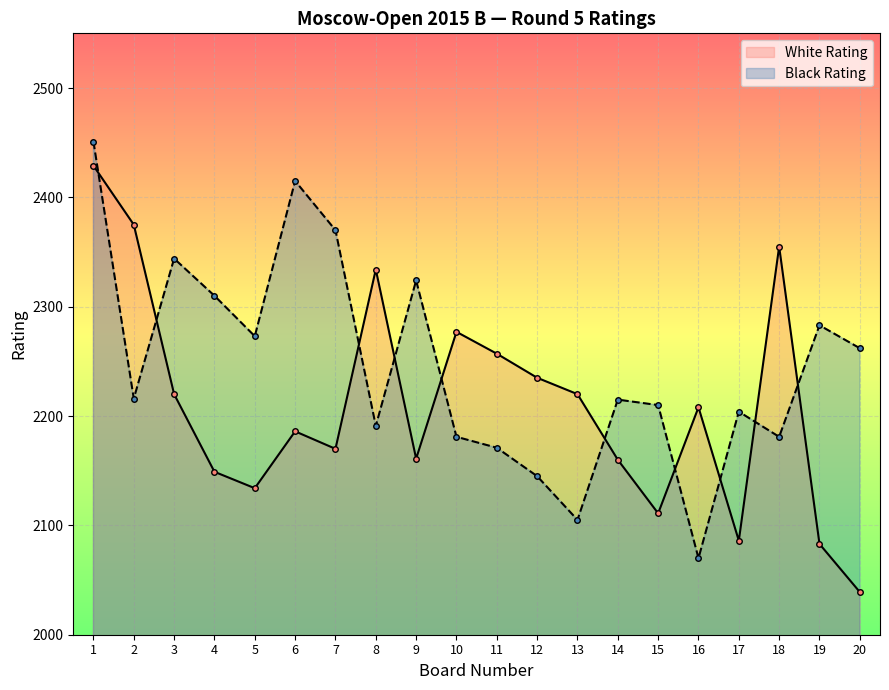

Rank the series by their maximum value, from highest to lowest.

Black Rating, White Rating